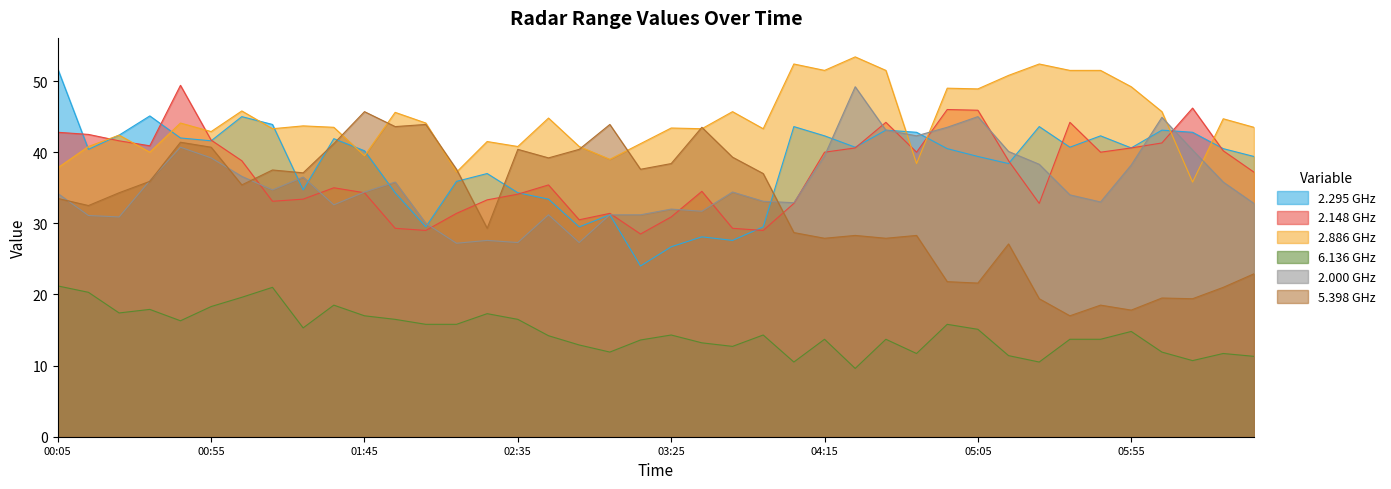

At which label is 2.295 closest to 37?

2022/01/31 02:25